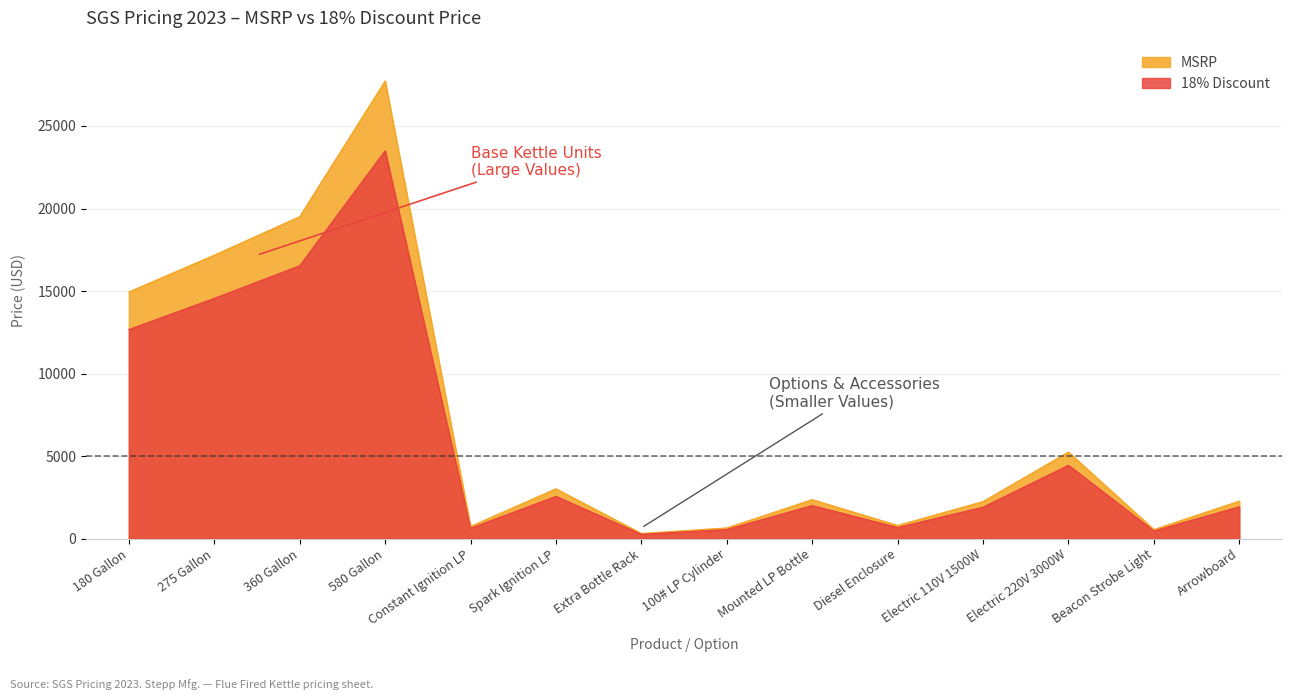

What value does the 18% Discount series have at Spark Ignition LP?

2559.0